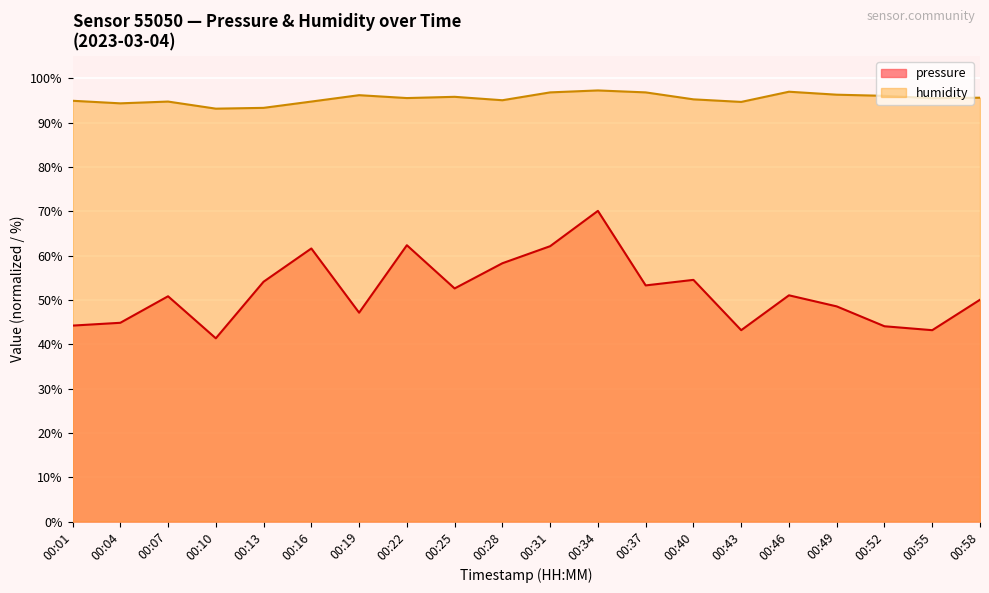

True or false: humidity has a value of 94.7 at 00:43.

True